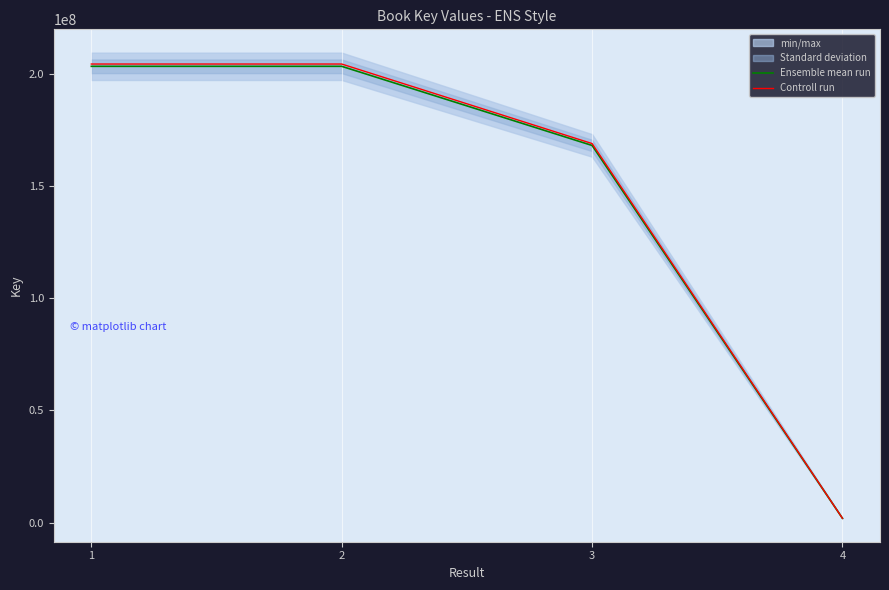

Which series changed the most between 3 and 4?

Controll run